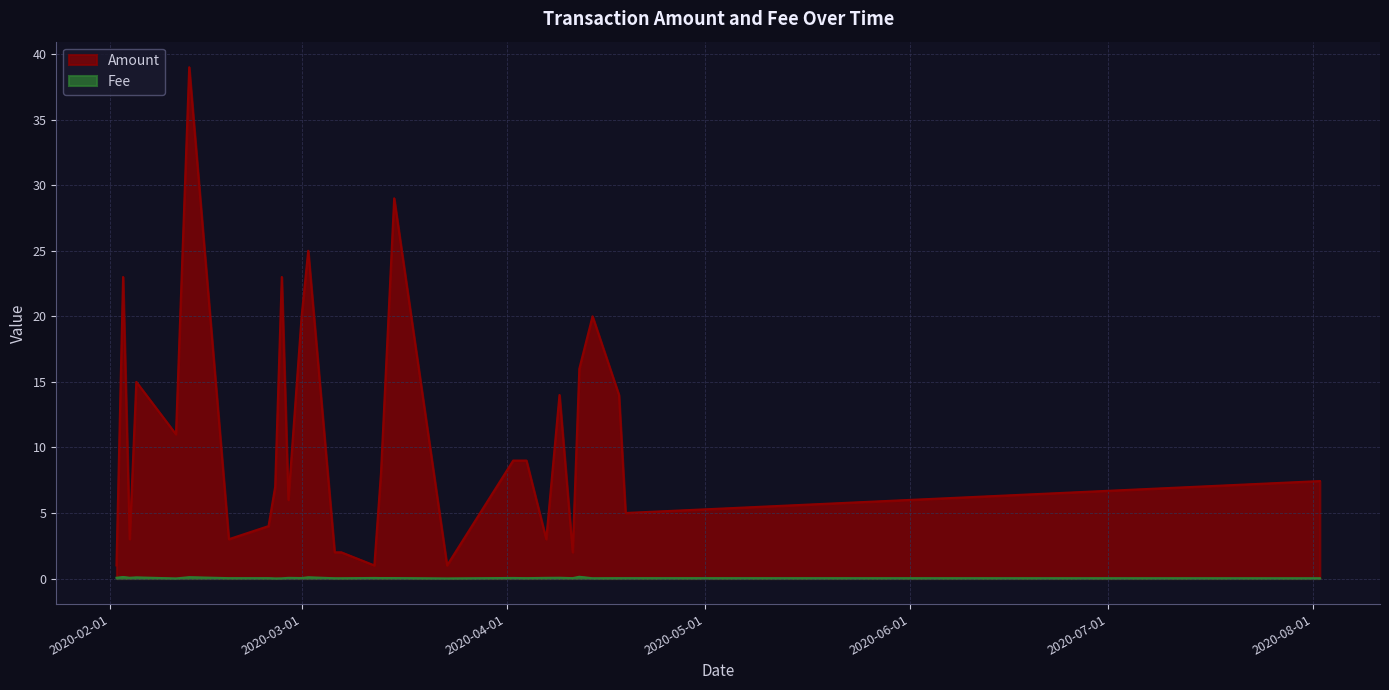

What is the label of the 26th point from the right?

2020-02-05